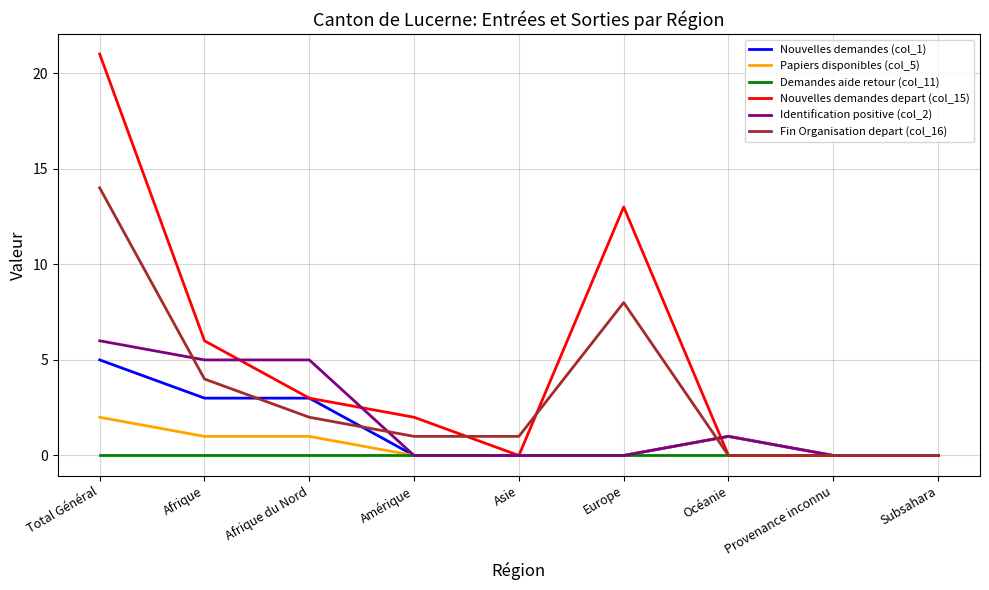

Rank the series by their maximum value, from lowest to highest.

Demandes aide retour (col_11), Papiers disponibles (col_5), Nouvelles demandes (col_1), Identification positive (col_2), Fin Organisation depart (col_16), Nouvelles demandes depart (col_15)